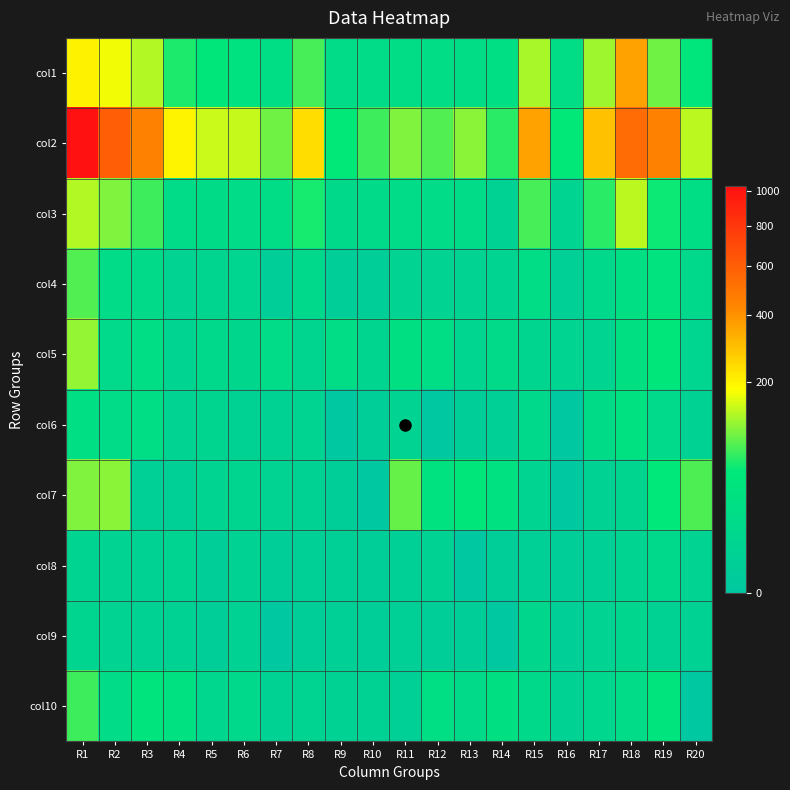

What is the spread (max minus min) of values at R9?

52.0